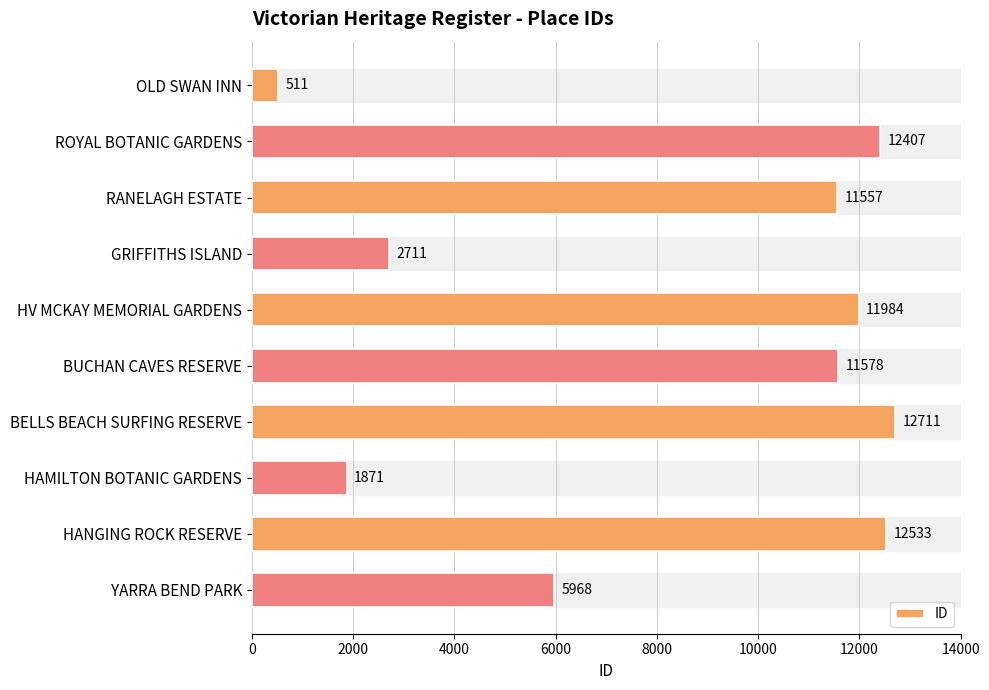

How many data points are less than 11578?

5